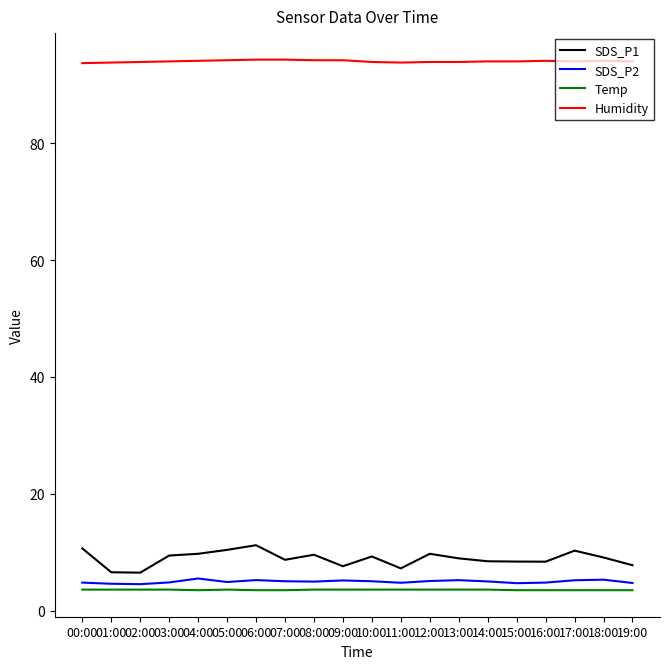

Rank the series at 11:00 from lowest to highest value.

Temp, SDS_P2, SDS_P1, Humidity